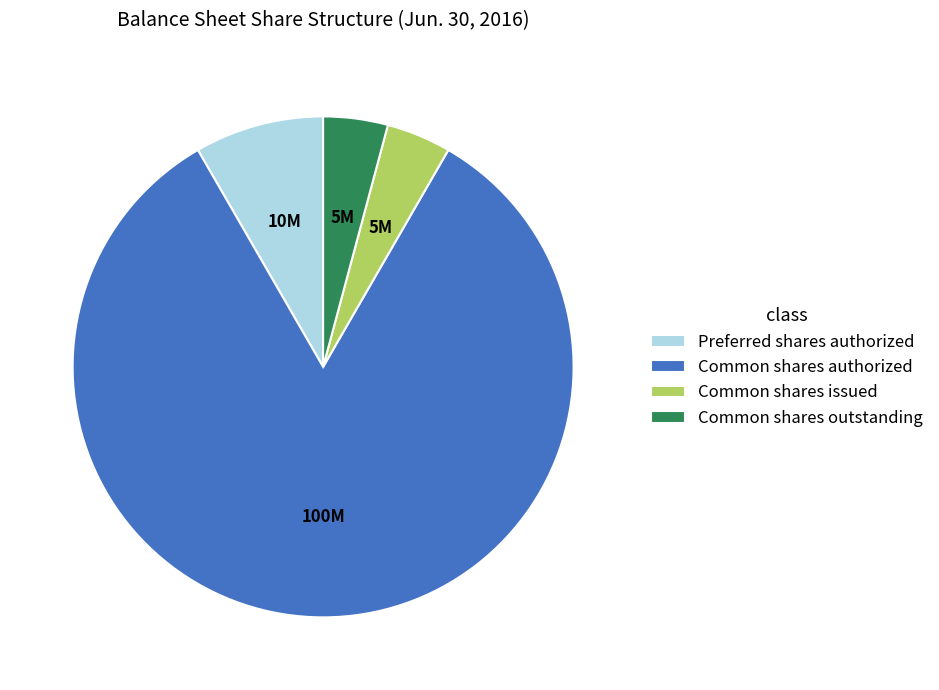

Which has a higher value, Common shares issued or Common shares authorized?

Common shares authorized